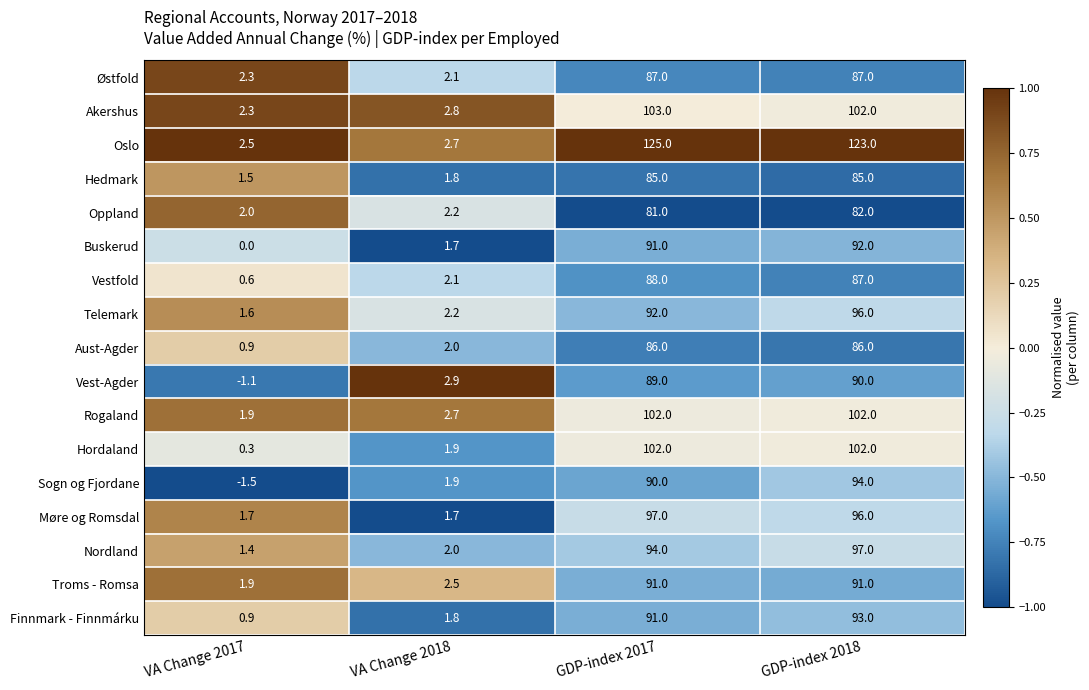

Which series has the largest total across all categories?

Oslo